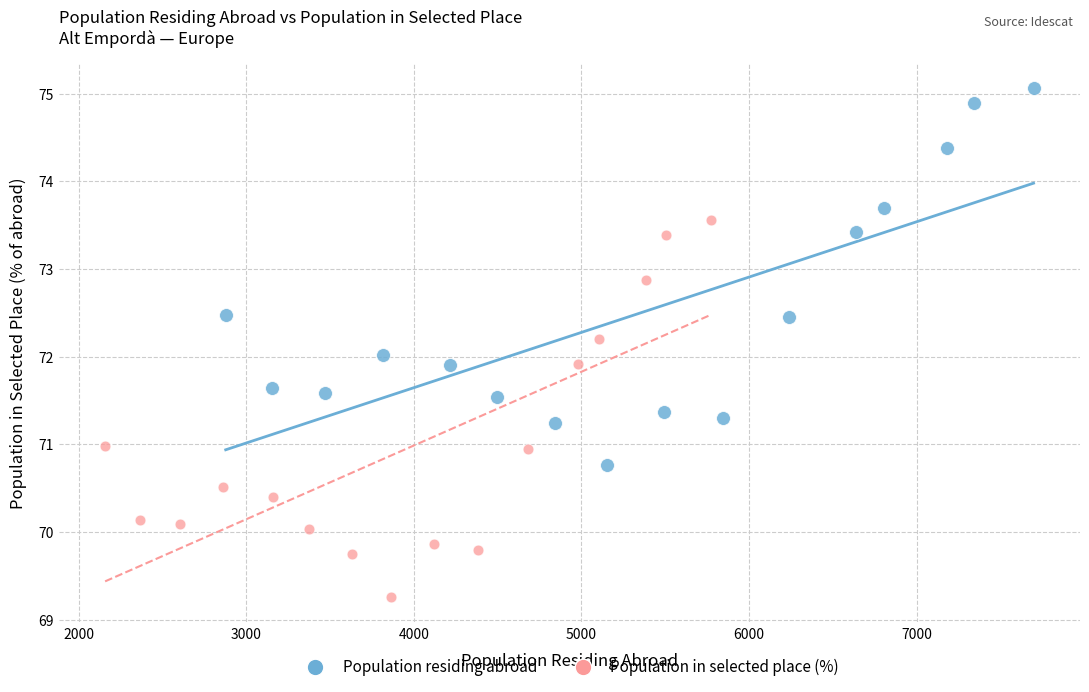

Which series reaches the minimum Y coordinate?

Population in selected place (%)